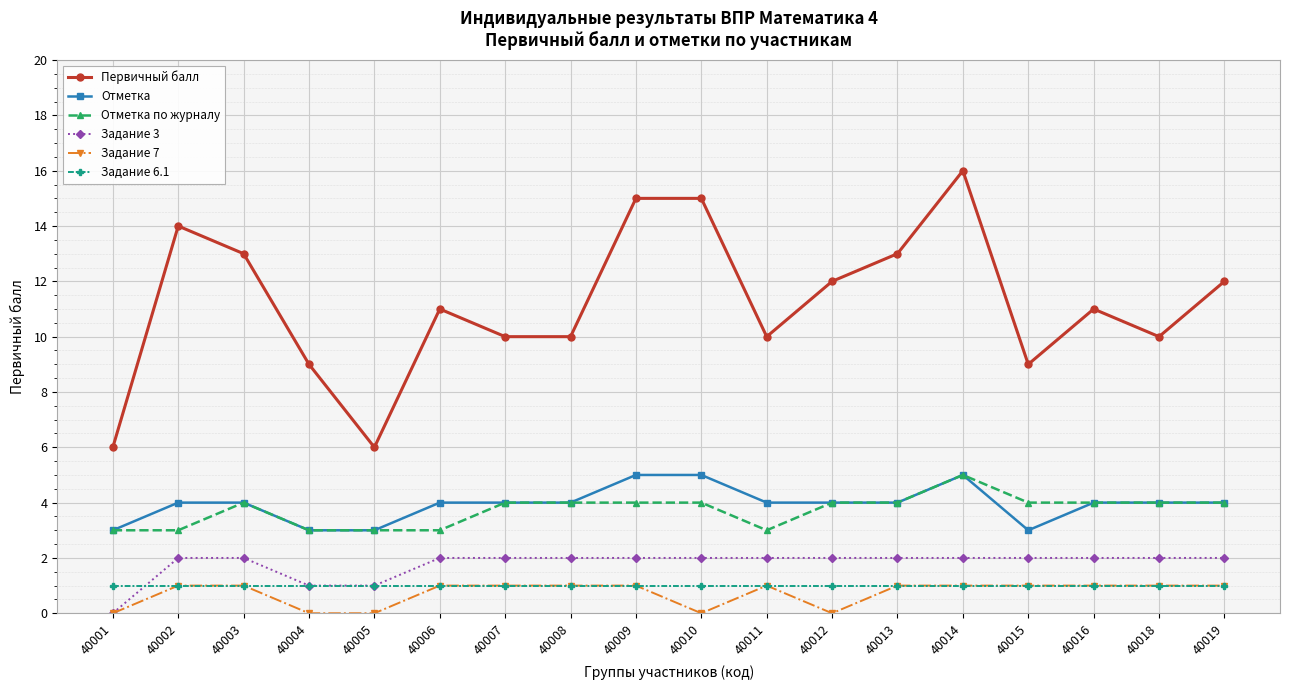

What is the maximum value for Отметка по журналу?

5